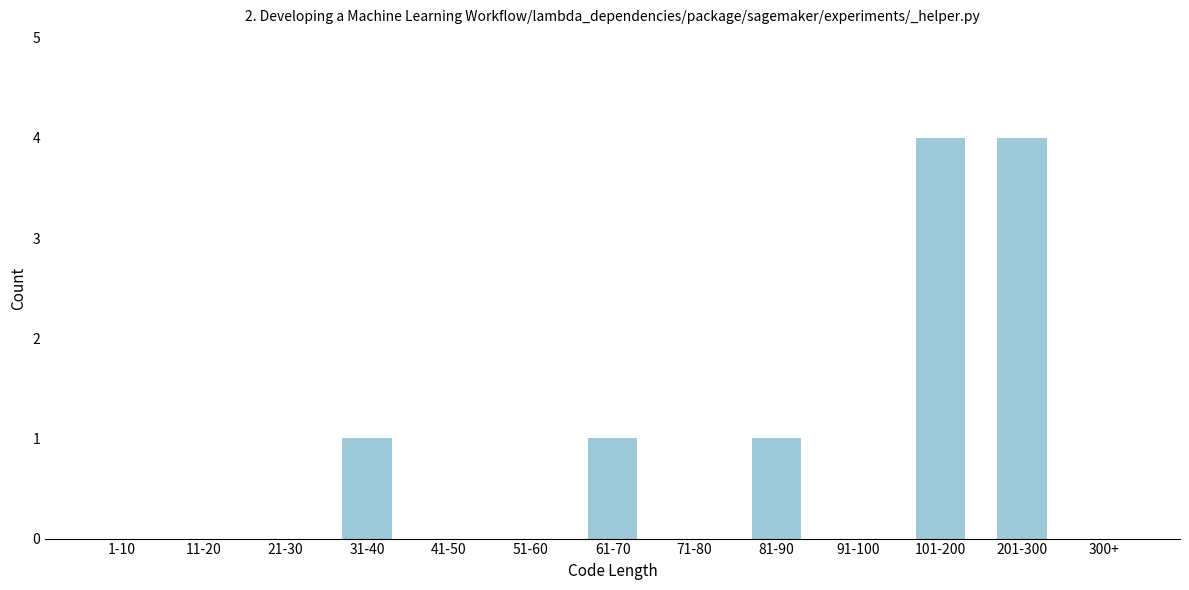

Reading left to right, transcribe all the data shown in this chart.

1-10=0	11-20=0	21-30=0	31-40=1	41-50=0	51-60=0	61-70=1	71-80=0	81-90=1	91-100=0	101-200=4	201-300=4	300+=0